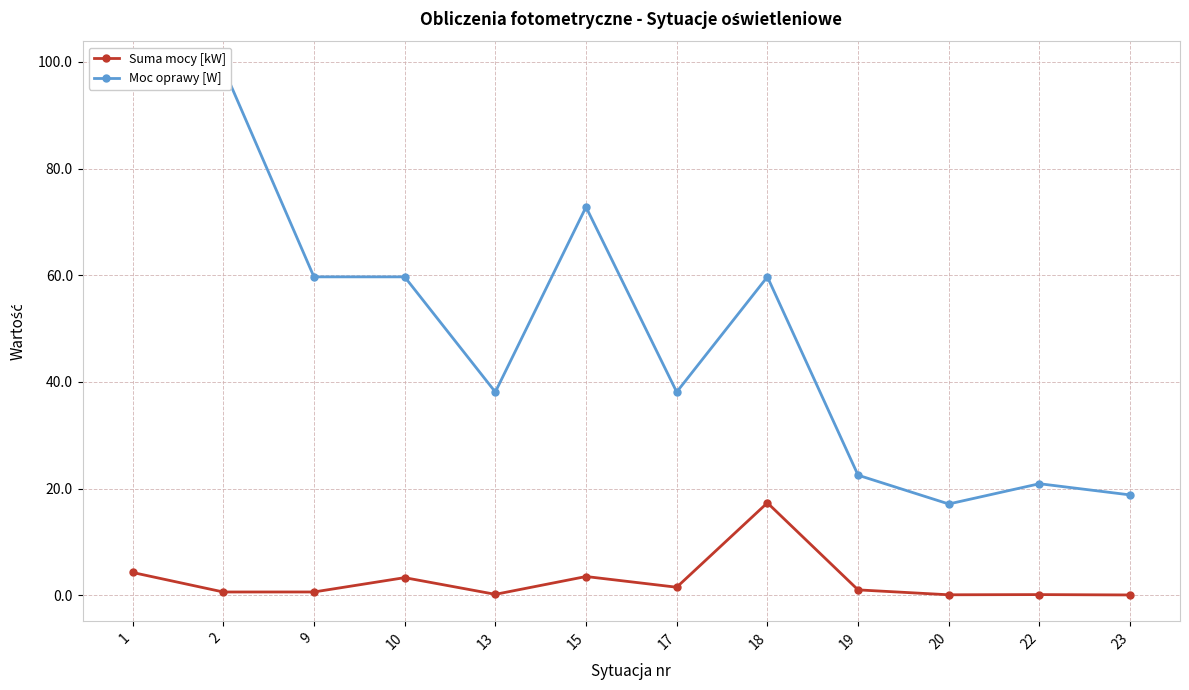

What is the value of the Moc oprawy [W] point at the 5th from the left?

38.1